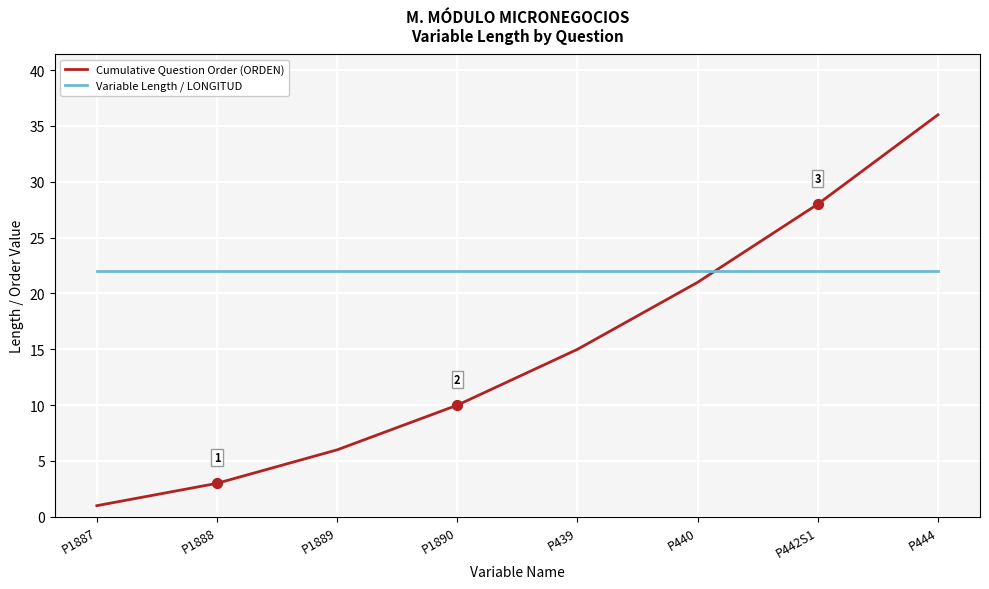

Which series changed the most between P440 and P442S1?

Cumulative Question Order (ORDEN)